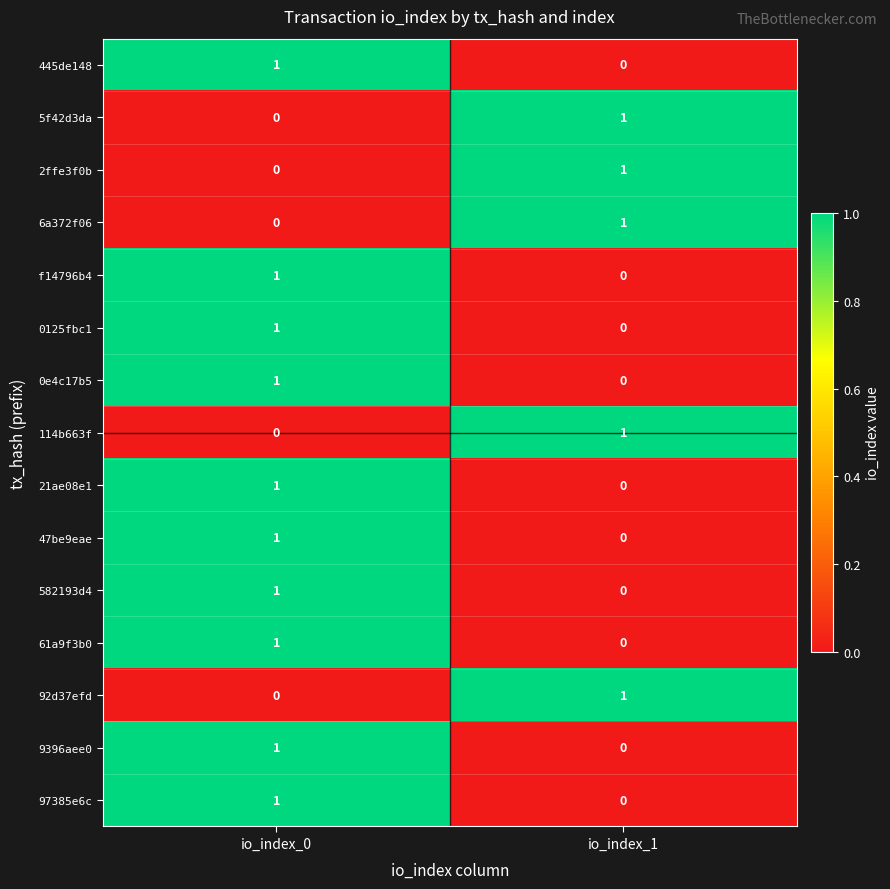

The 5f42d3da series shows 2 at io_index_1. True or false?

False